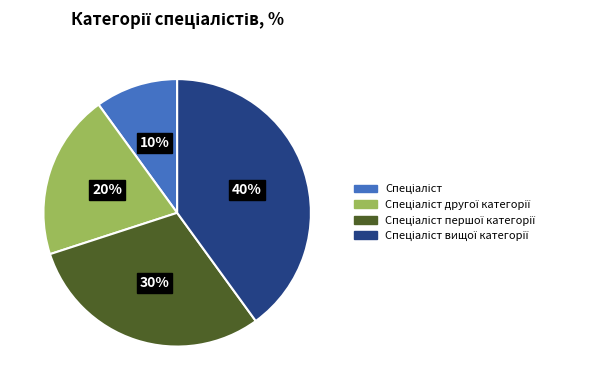

To the nearest percent, what is the average slice percentage?

25%